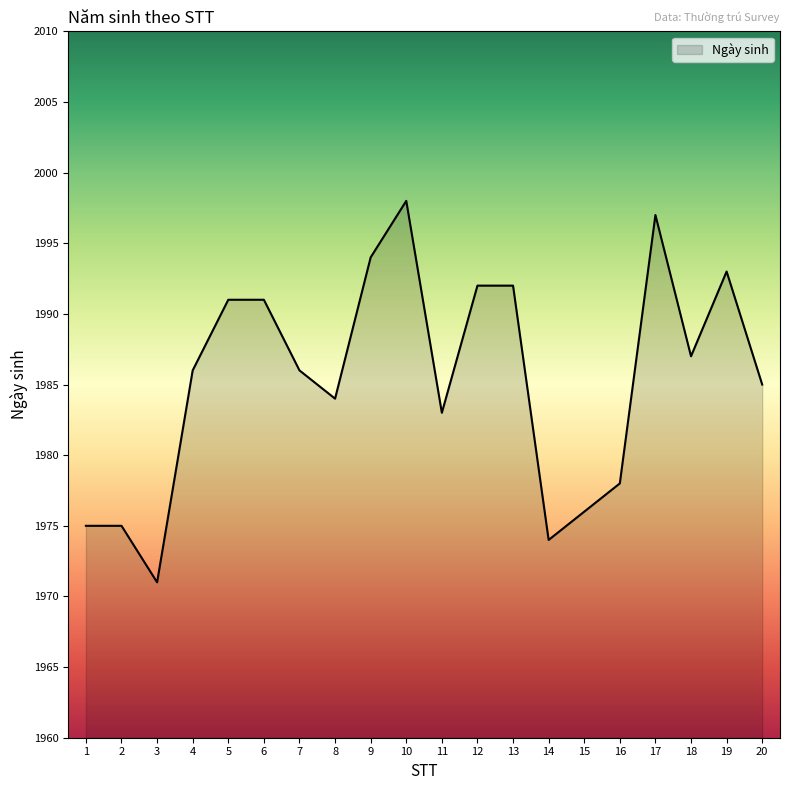

What is the change in value from 7 to 8?

-2